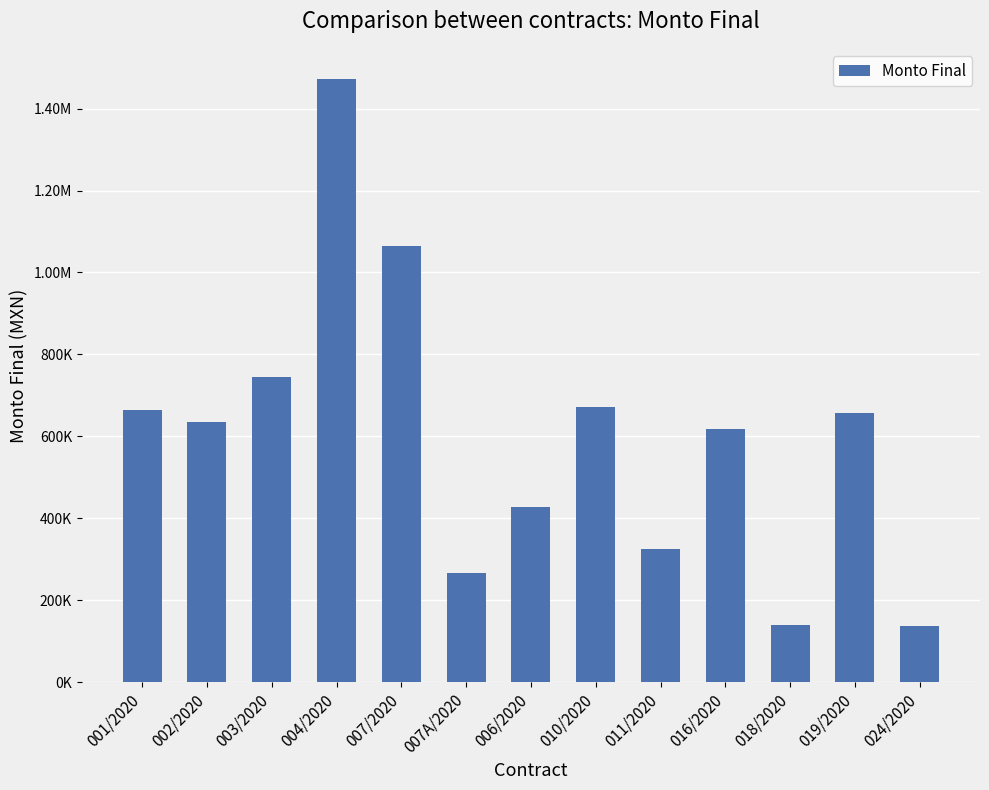

Reading left to right, extract all data points from this chart.

664862.2	635846.7	743807.4	1472416.7	1064436.9	265681.2	428124.2	670826.0	324770.5	617524.5	138773.2	656077.6	136573.1